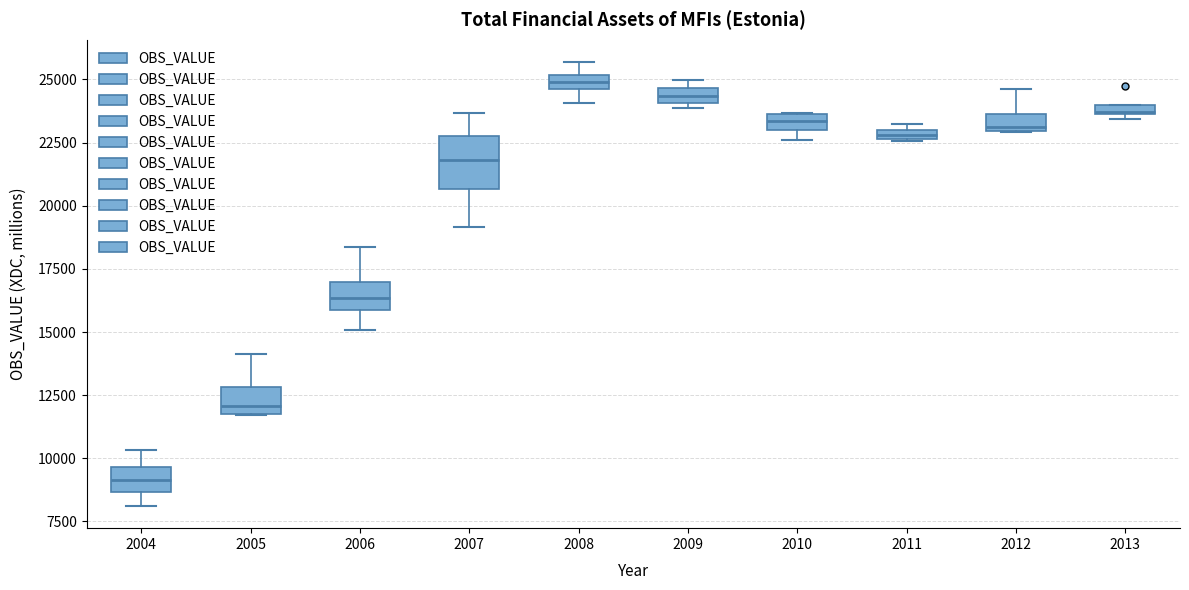

Where does the lower whisker of the box at x = 2007 end on the y-axis? The values are not printed on the chart, so give them approximately, as read against the axis.

19000